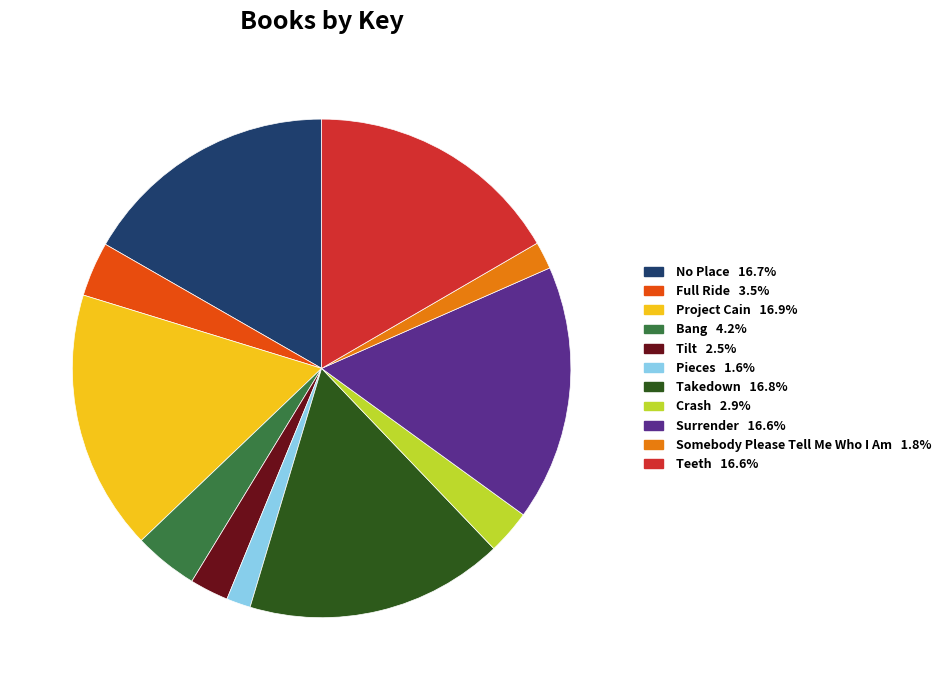

Do Tilt and Full Ride together represent more than half of the pie?

No